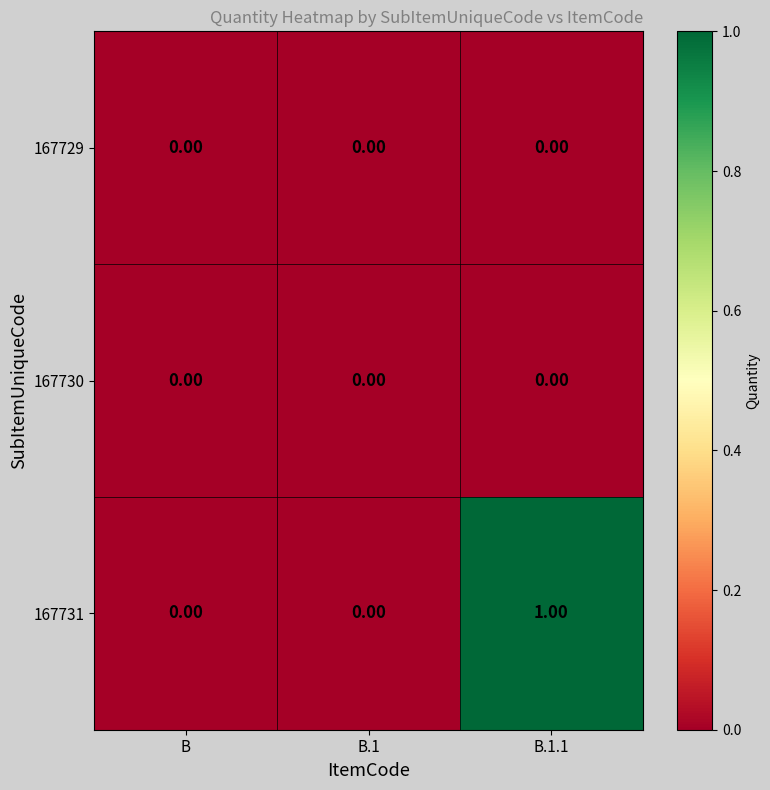

At which category is the sum across all series the highest?

B.1.1